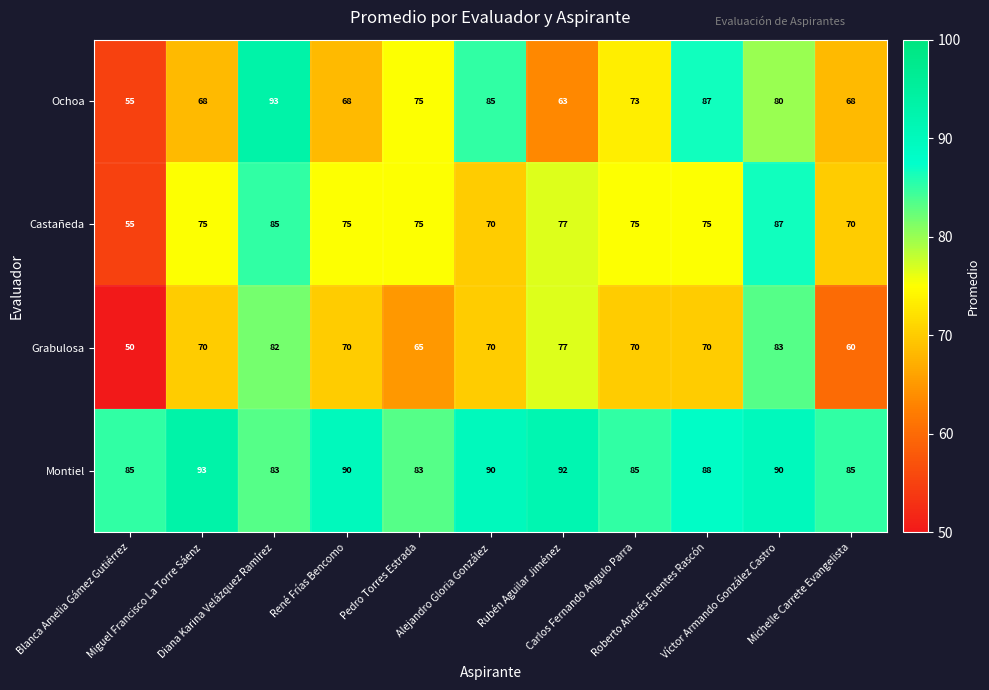

Which series has the largest range (max minus min)?

Ochoa